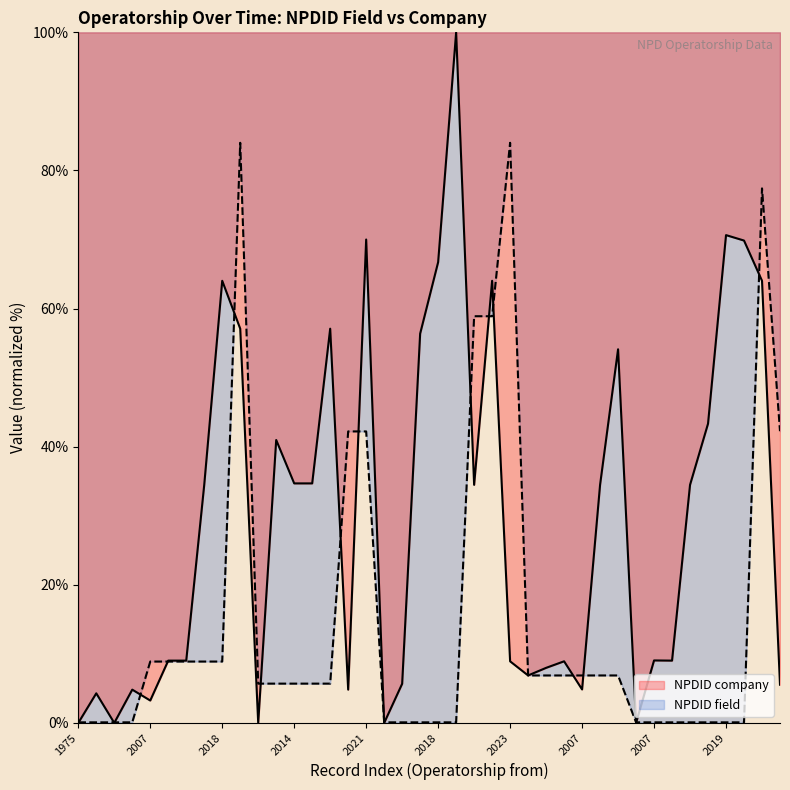

The NPDID field series shows 6.9 at 2015. True or false?

True